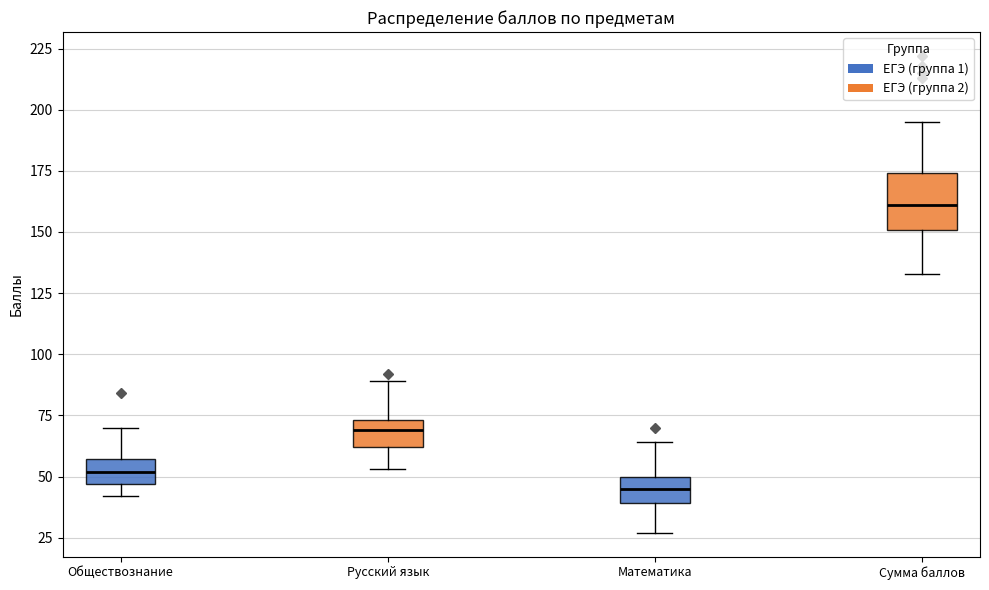

Reading left to right, transcribe this box plot: for each box, give where its median line is, the range the box spans, and where its two whiskers end, as read against the y-axis. The values are not printed on the chart, so give them approximately, as read against the axis.

Обществознание: median 50, box 45 to 55, whiskers 40 to 70
Русский язык: median 70, box 60 to 75, whiskers 55 to 90
Математика: median 45, box 40 to 50, whiskers 25 to 65
Сумма баллов: median 160, box 150 to 175, whiskers 135 to 195